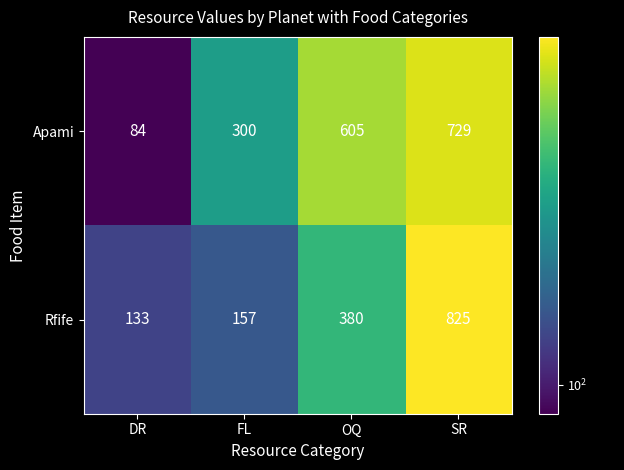

What is the total value across all series at DR?

217